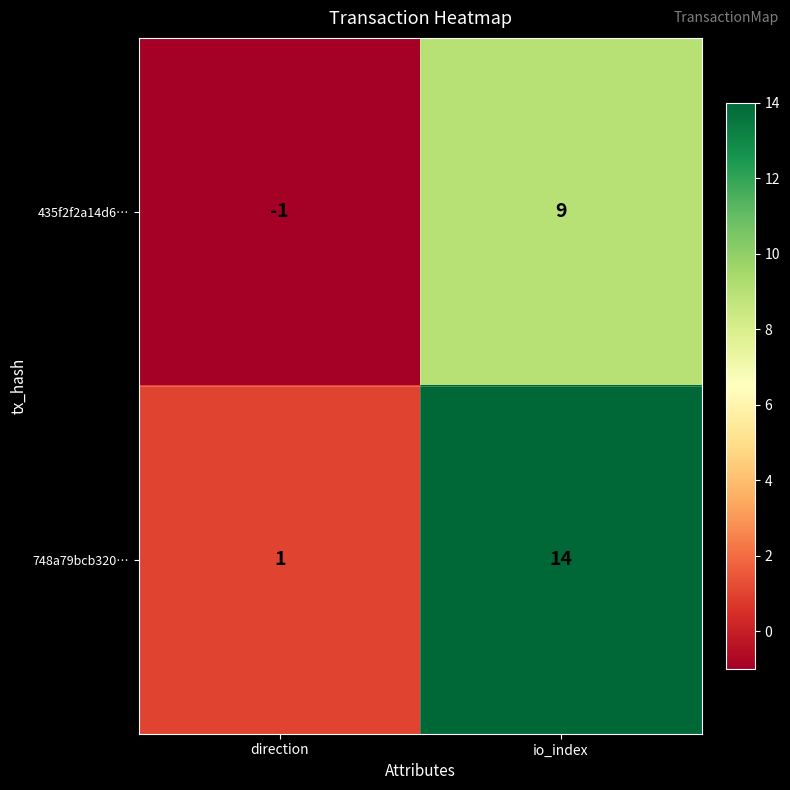

What is the difference between the highest and lowest values at direction?

2